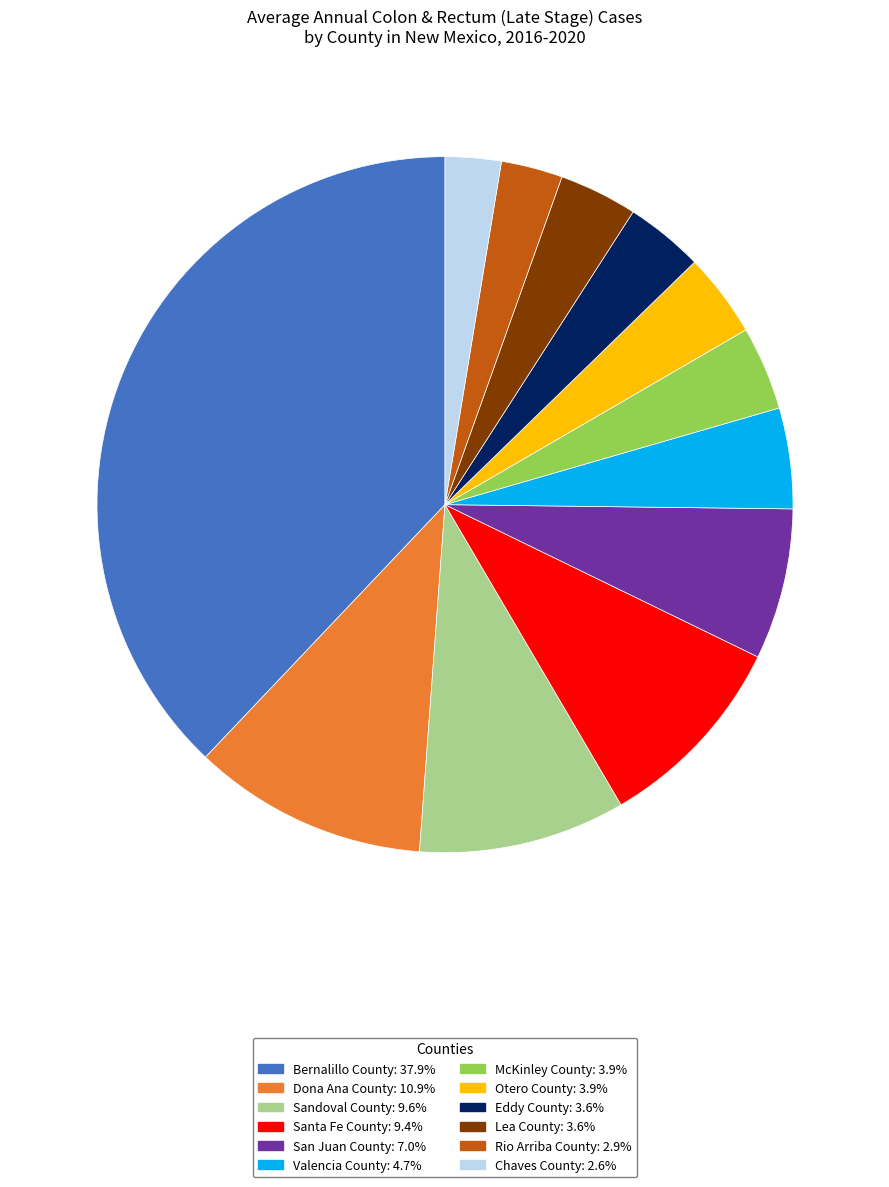

Count the number of slices in the pie.

12